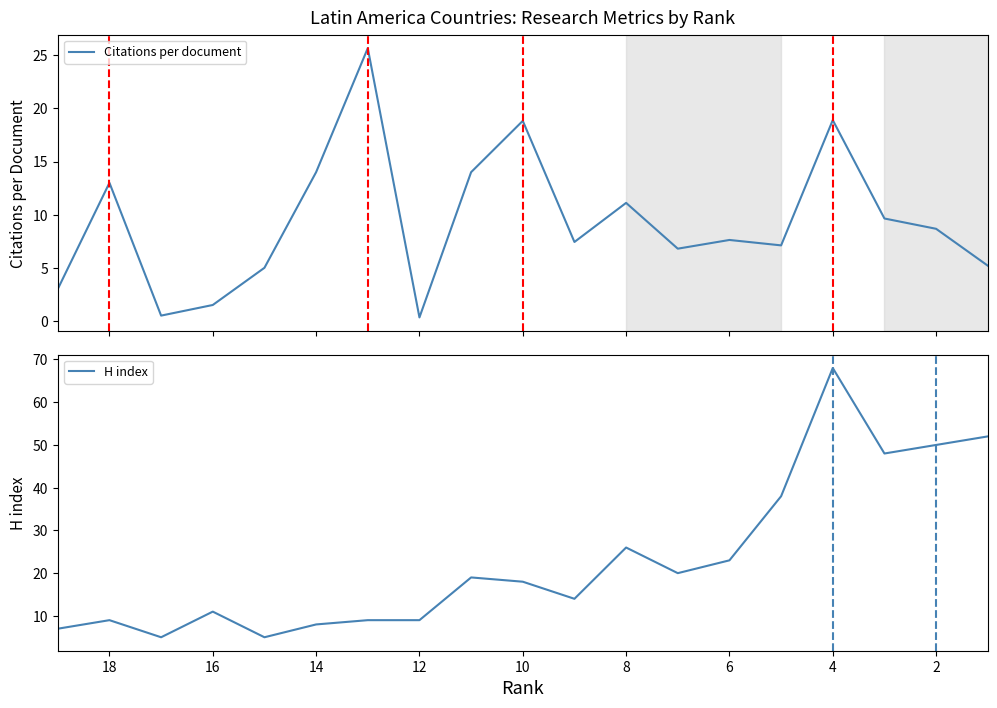

Reading left to right, what are all the values shown in this chart?

Citations per document: 3.0	13.0	0.5	1.5	5.0	14.0	25.7	0.3	14.0	18.8	7.4	11.1	6.8	7.6	7.1	18.9	9.6	8.7	5.2
H index: 7.0	9.0	5.0	11.0	5.0	8.0	9.0	9.0	19.0	18.0	14.0	26.0	20.0	23.0	38.0	68.0	48.0	50.0	52.0